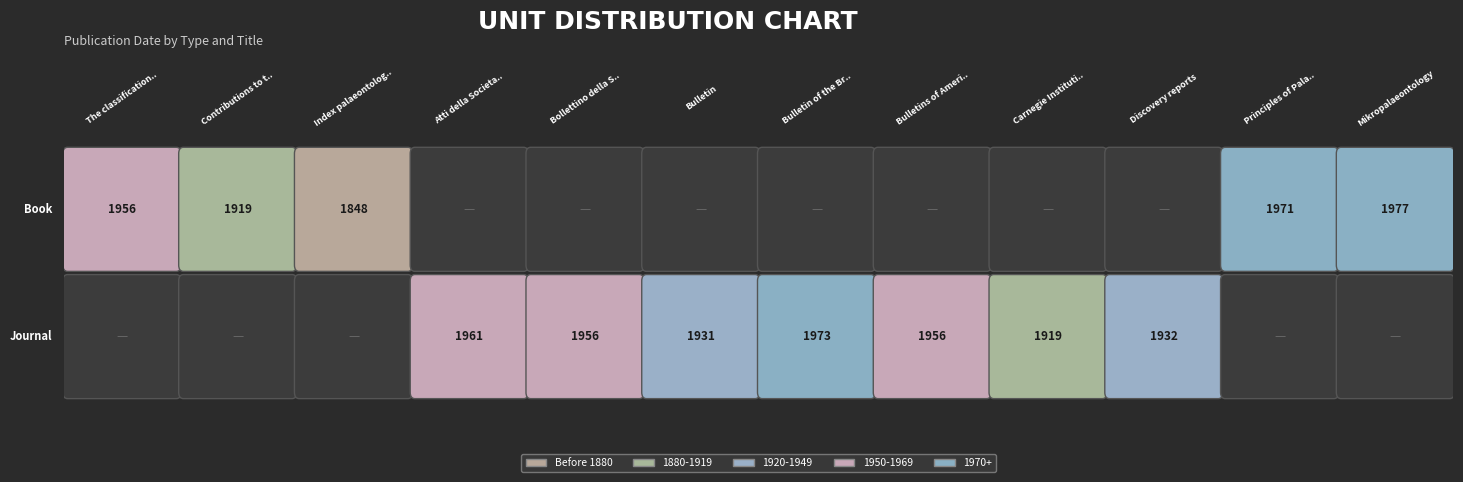

True or false: Book has a value of 733 at 6.

False